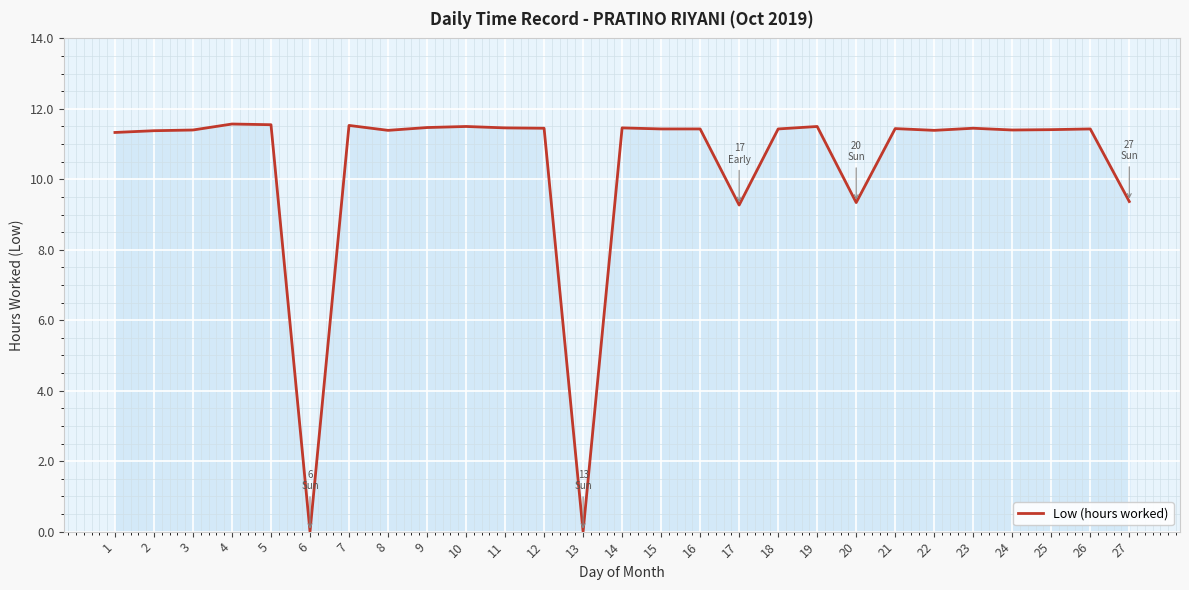

What is the greatest value displayed?

11.6